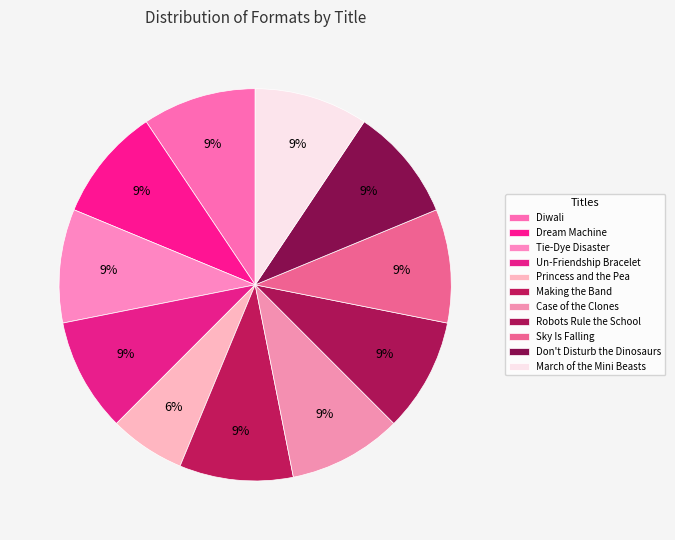

Is the sum of Making the Band and Diwali greater than half?

No